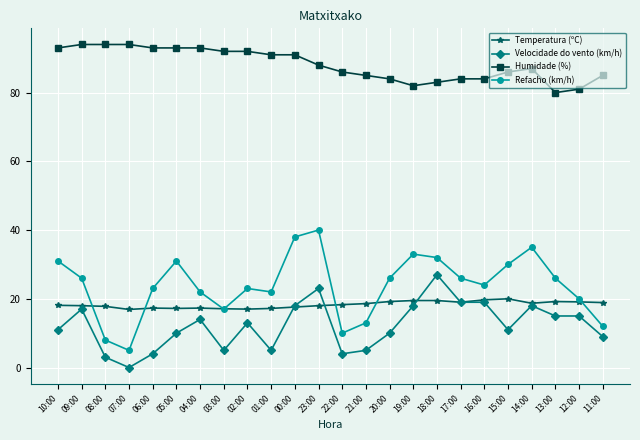

What is the spread (max minus min) of values at 22:00?

82.0